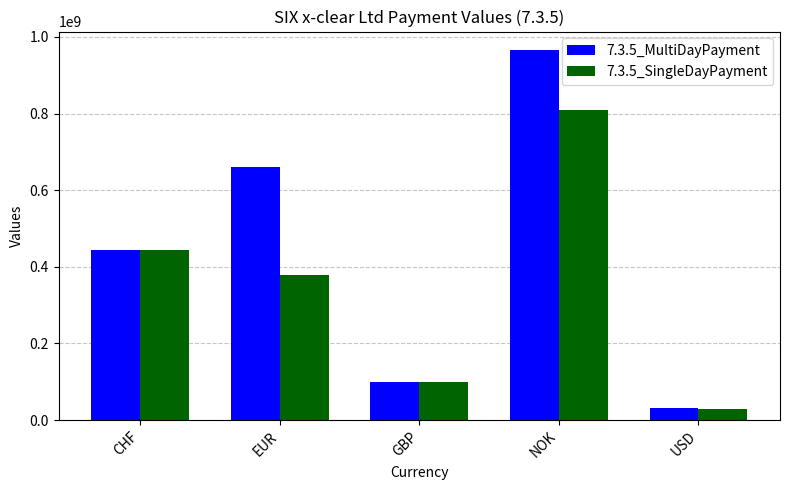

What position from the right is USD?

1